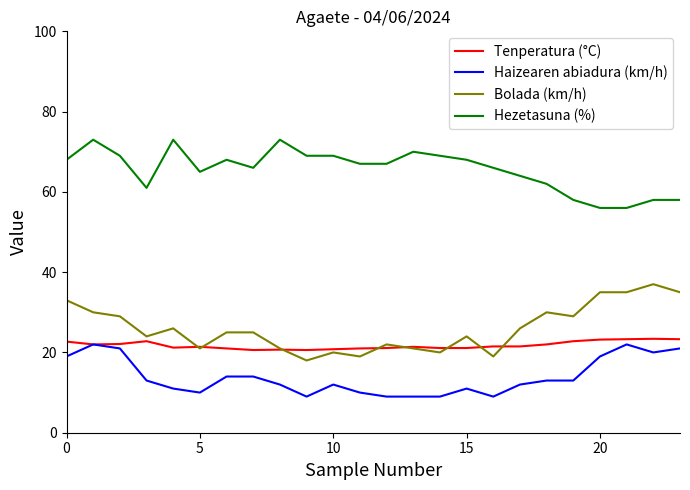

True or false: Hezetasuna (%) and Haizearen abiadura (km/h) cross at least once.

False